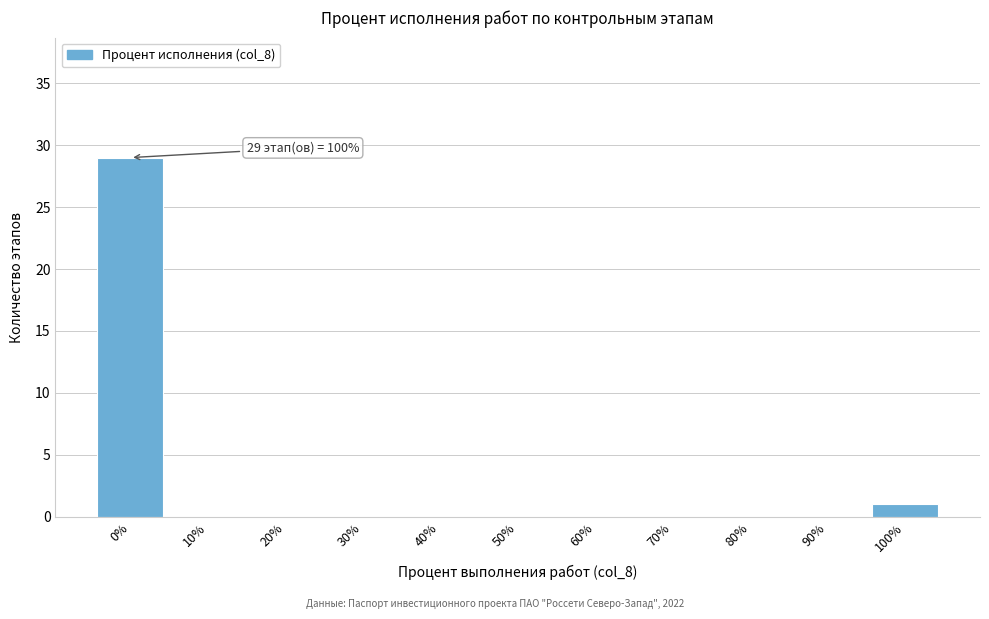

Reading right to left, list all the values displayed in this chart.

100%=1	90%=0	80%=0	70%=0	60%=0	50%=0	40%=0	30%=0	20%=0	10%=0	0%=29